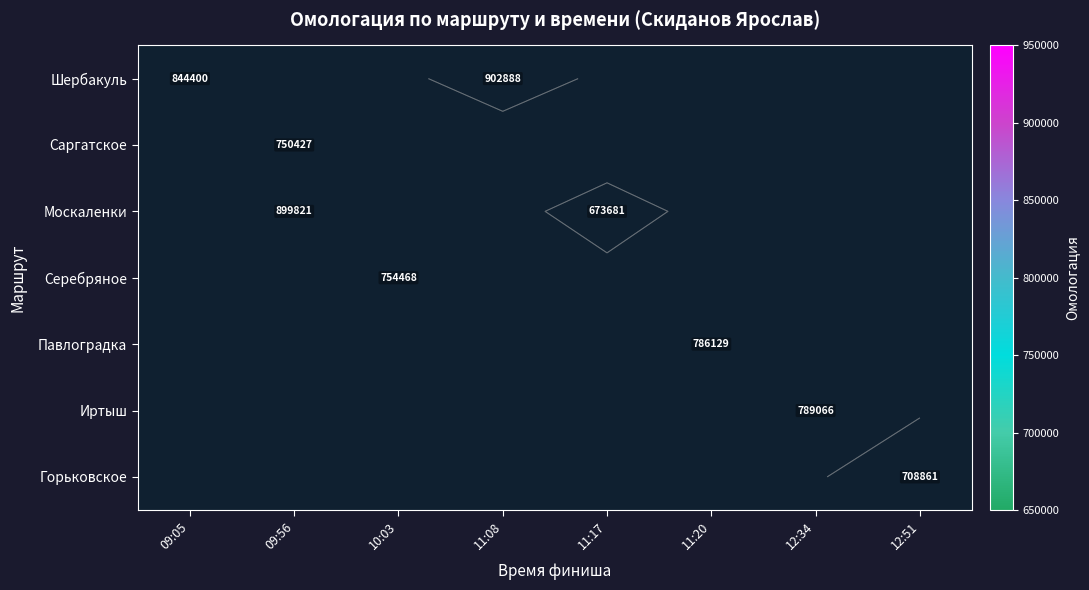

At how many categories does at least one series exceed 738018?

6